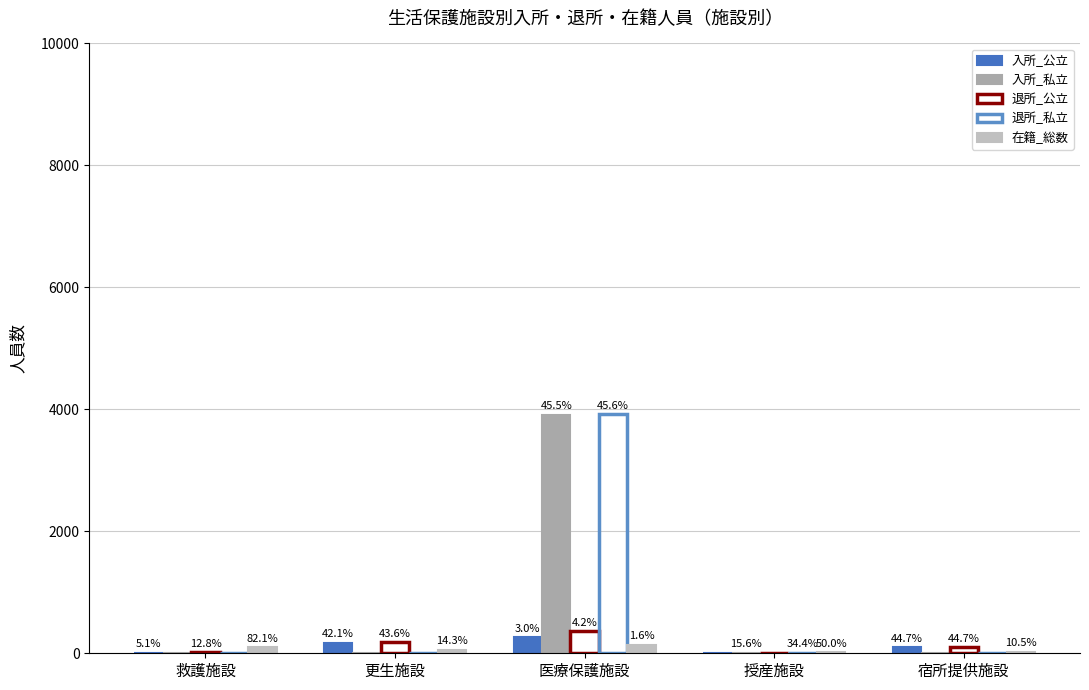

How many groups of bars are there?

5